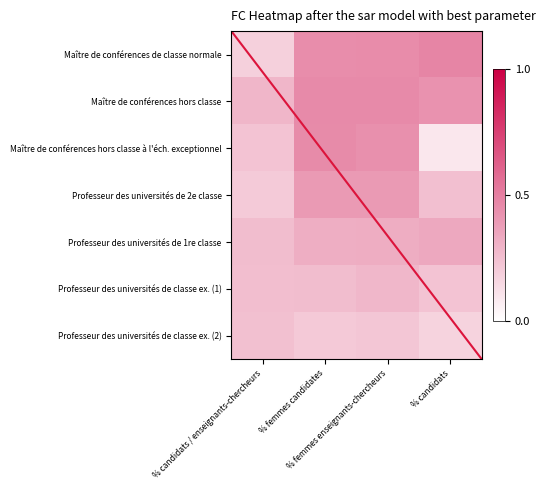

Between % candidats / enseignants-chercheurs and % femmes candidates, which is larger?

% femmes candidates